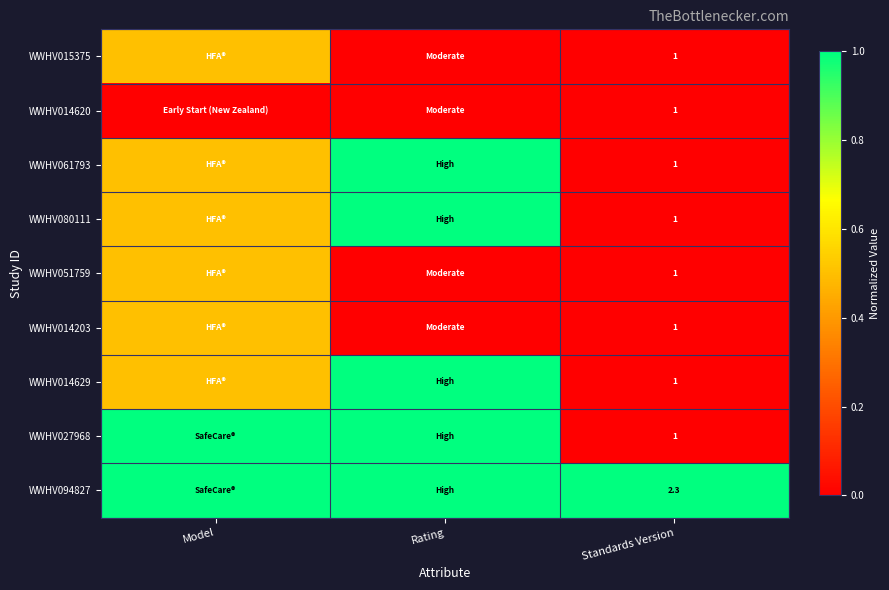

The WWHV014629 series shows 0.6 at Standards Version. True or false?

False